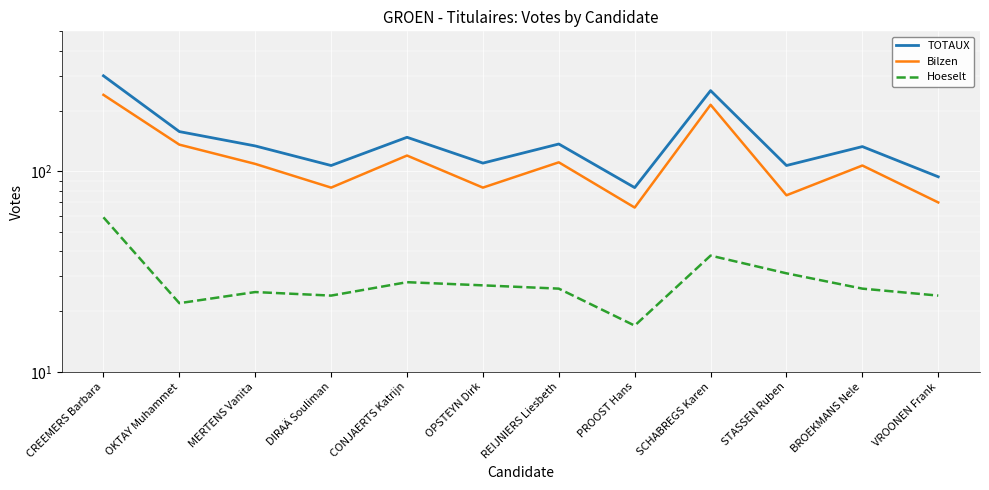

Reading left to right, transcribe all the data shown in this chart.

TOTAUX: 300	158	134	107	148	110	137	83	253	107	133	94
Bilzen: 241	136	109	83	120	83	111	66	215	76	107	70
Hoeselt: 59	22	25	24	28	27	26	17	38	31	26	24